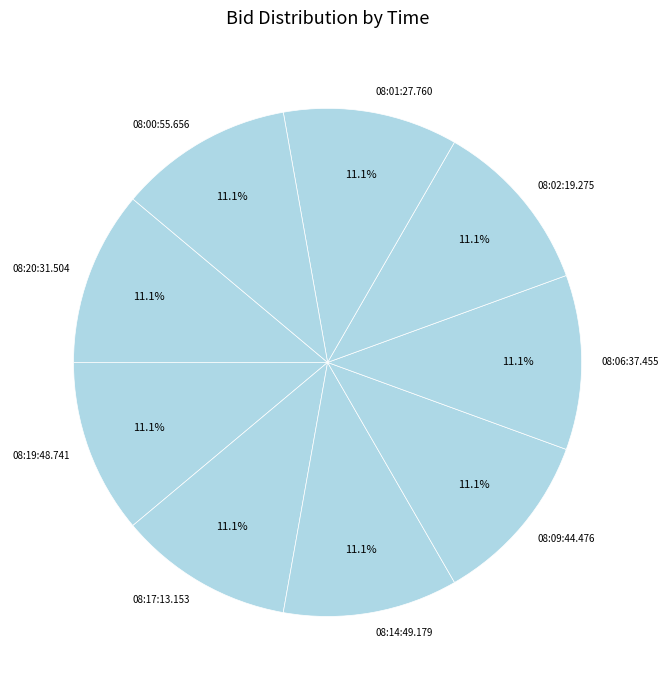

To the nearest percent, what percentage of the pie is 08:20:31.504?

11%